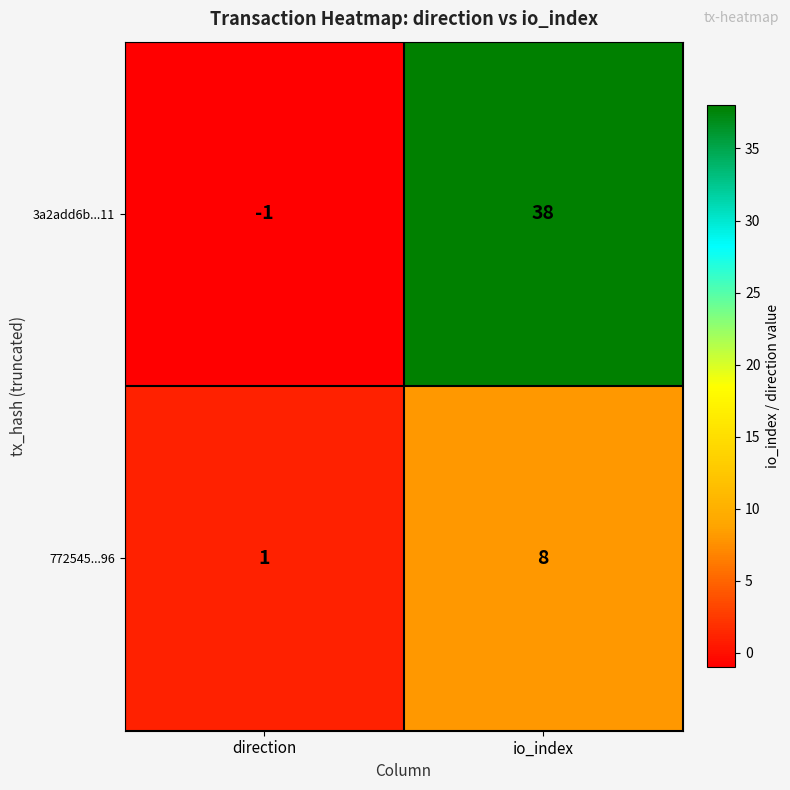

Rank the series at io_index from highest to lowest value.

3a2add6b...11, 772545...96